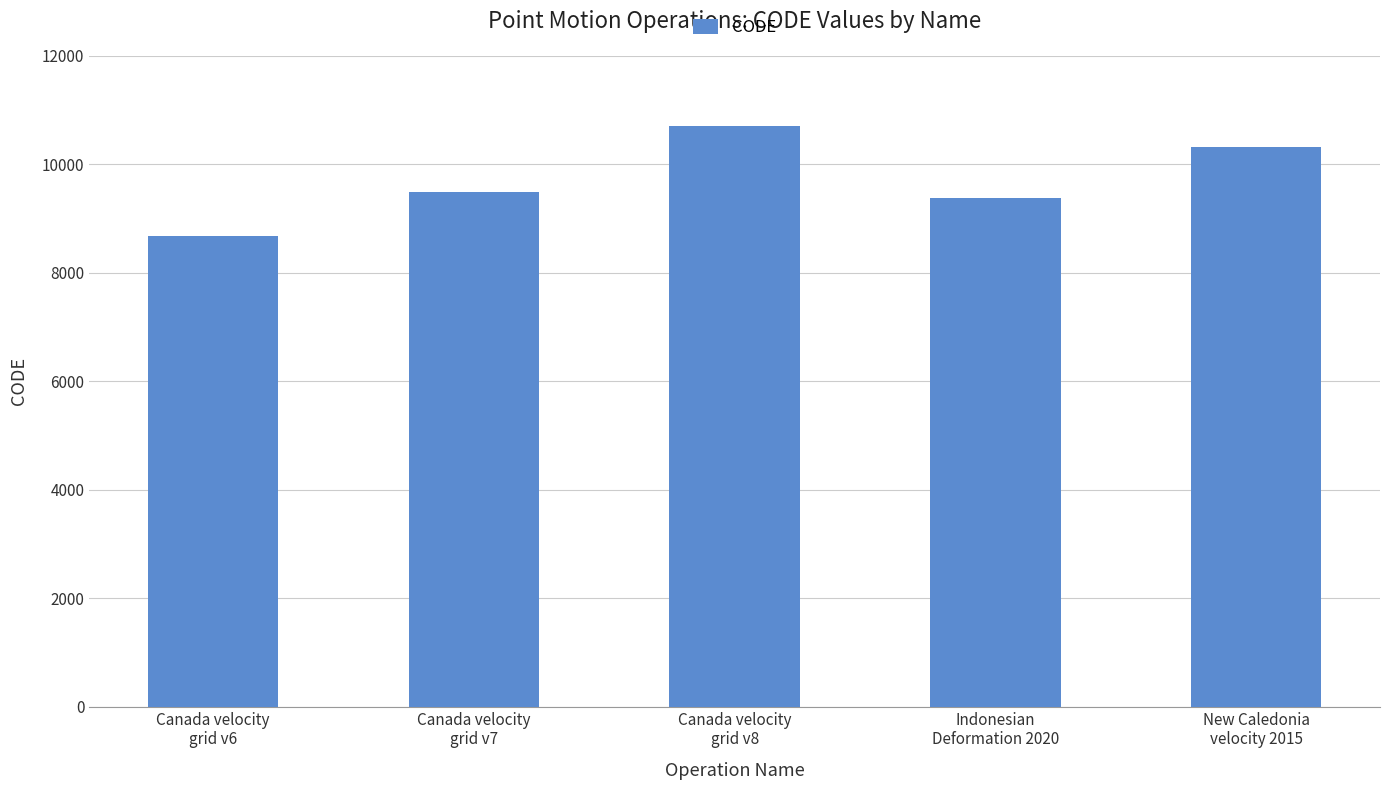

What is the average value?

9713